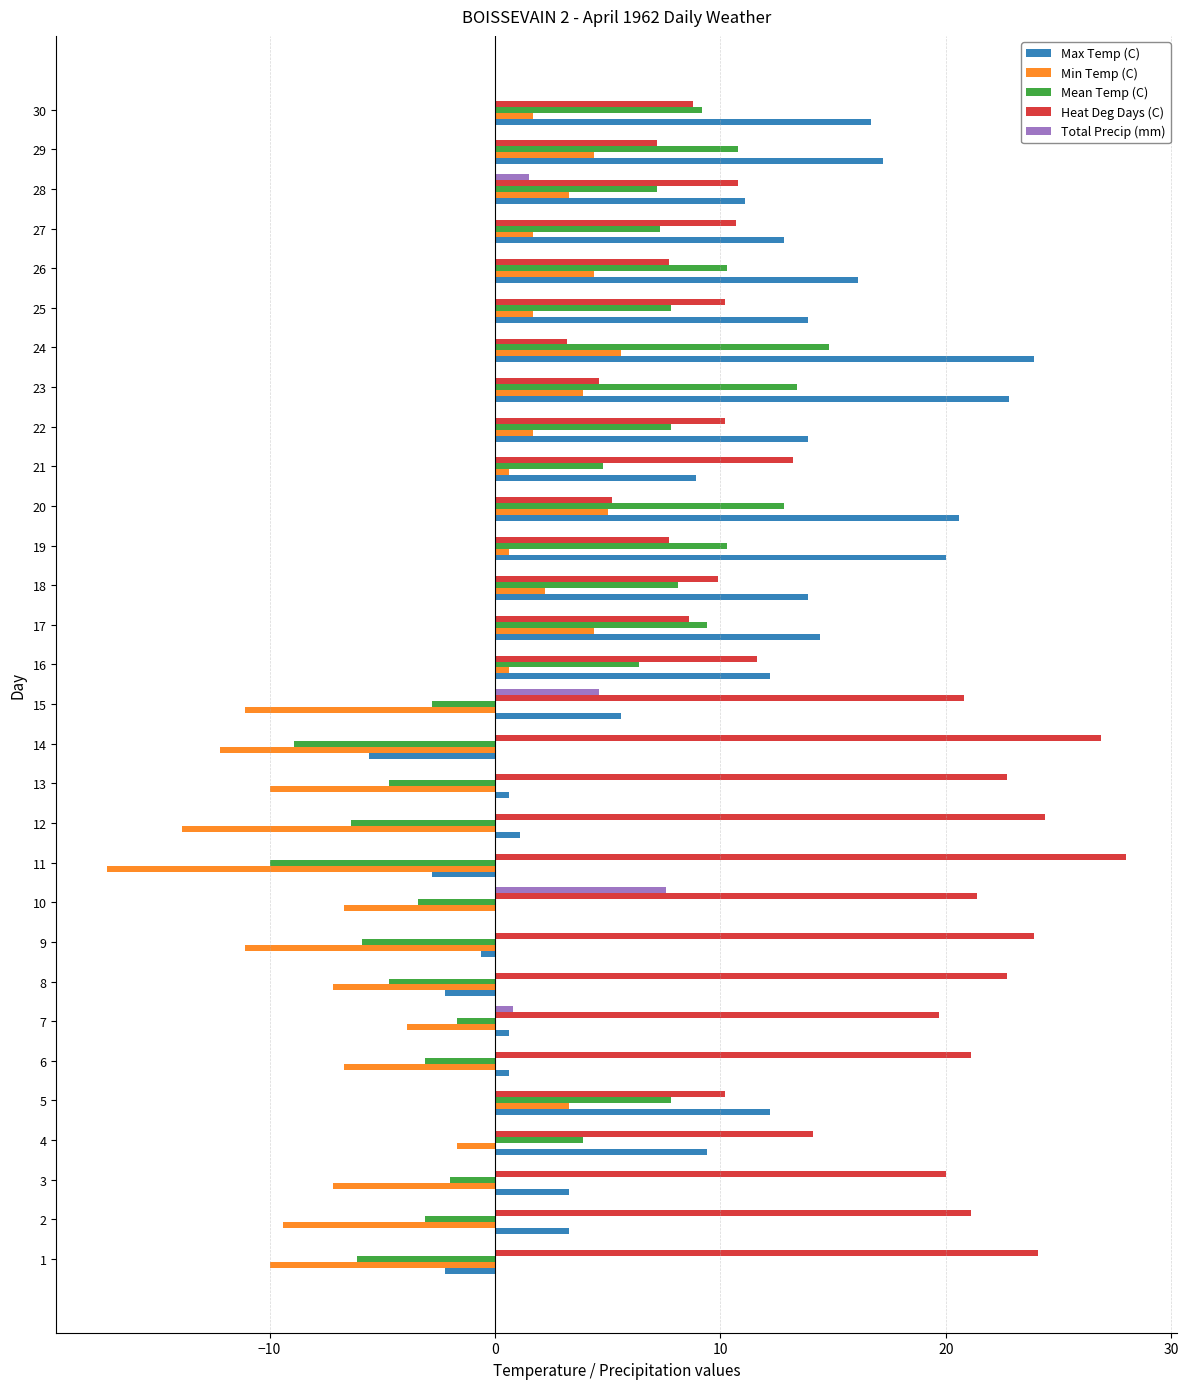

What is the total value across all series at 10?

18.9